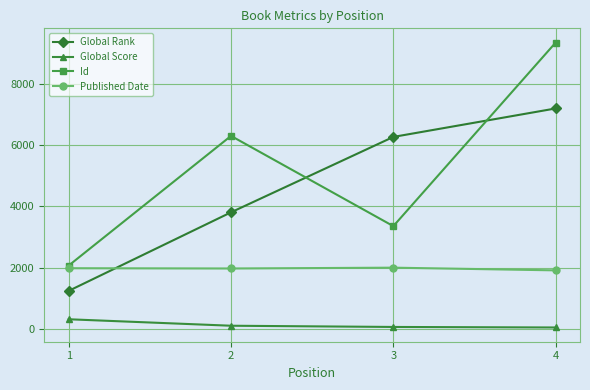

How many interior local valleys does the Id series have?

1